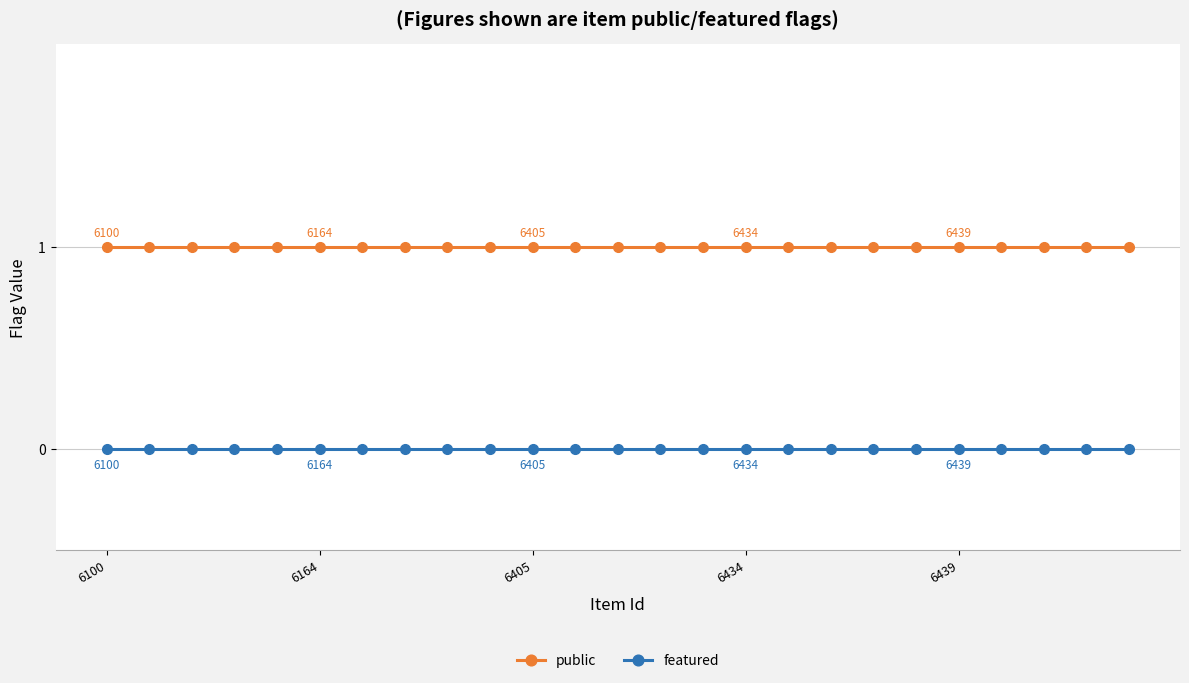

What is the value of the public point at the 18th from the left?

1